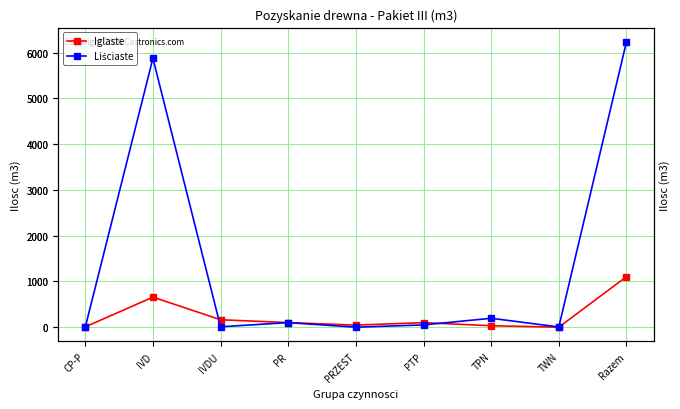

Is it true that Liściaste equals 10024 at Razem?

False